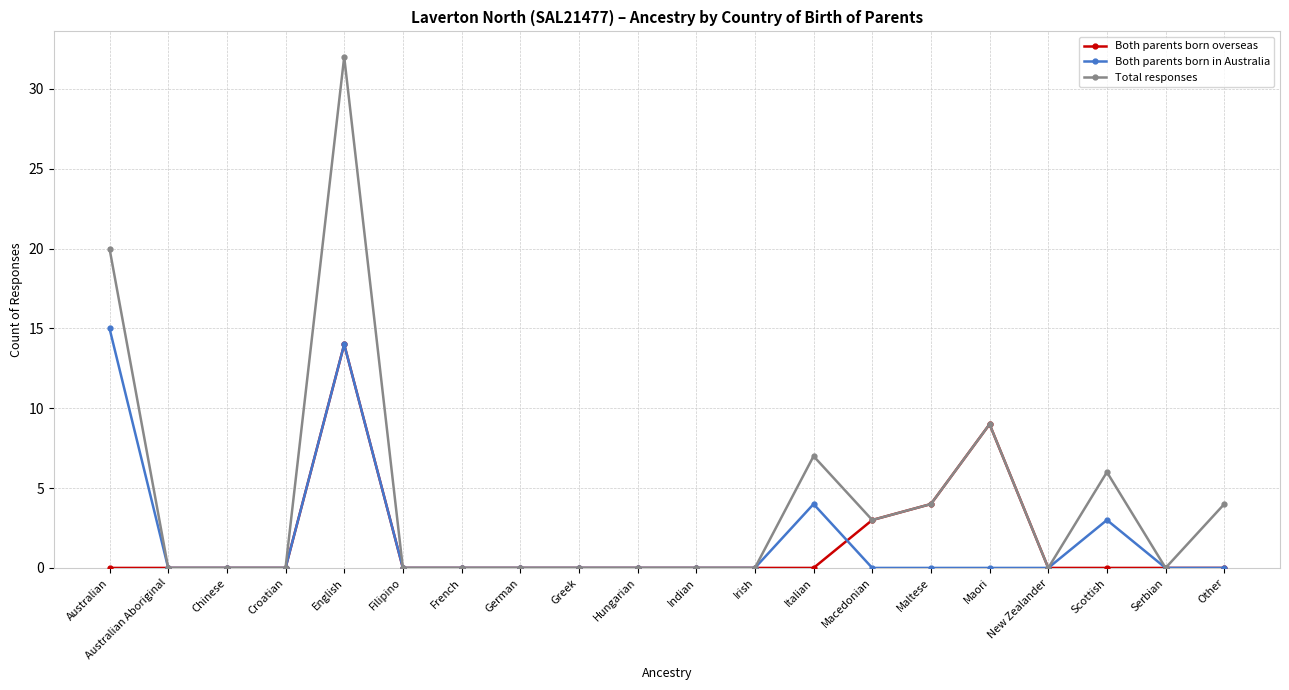

What is the label of the 7th point from the left?

French